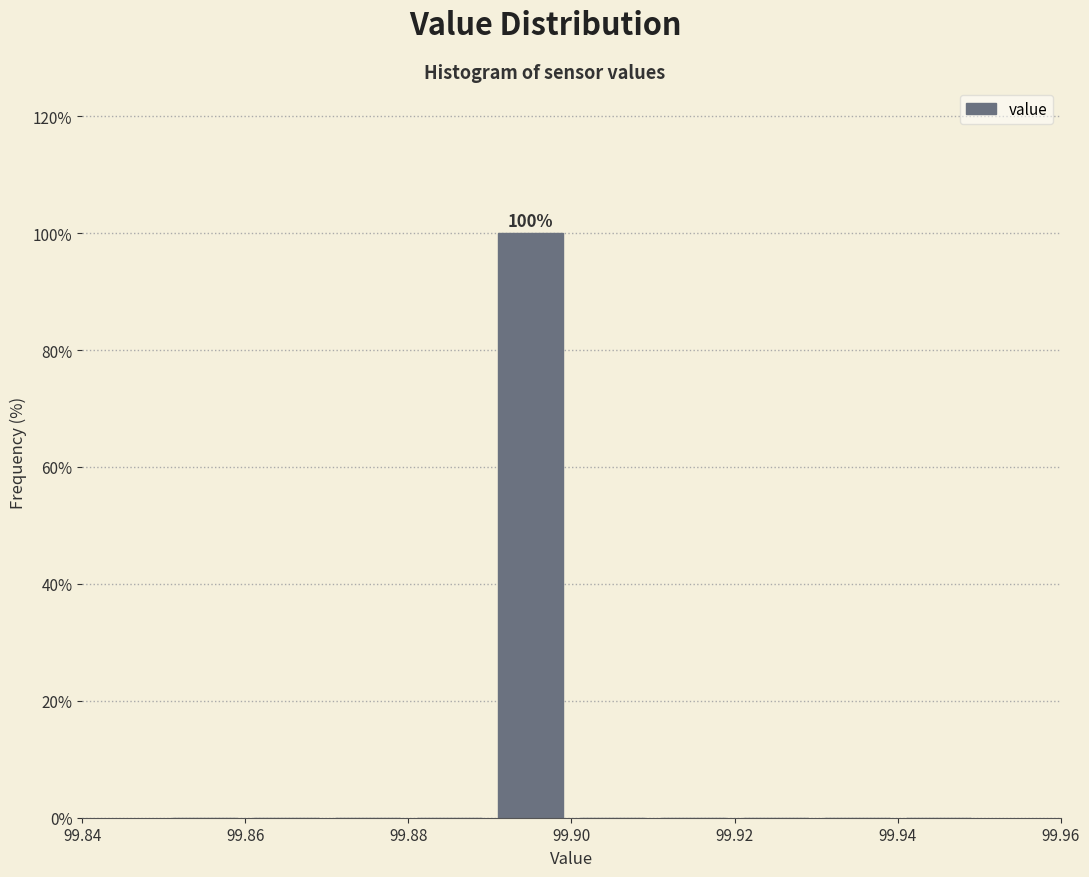

Which range on the x-axis has the tallest bar?

99.89 to 99.90